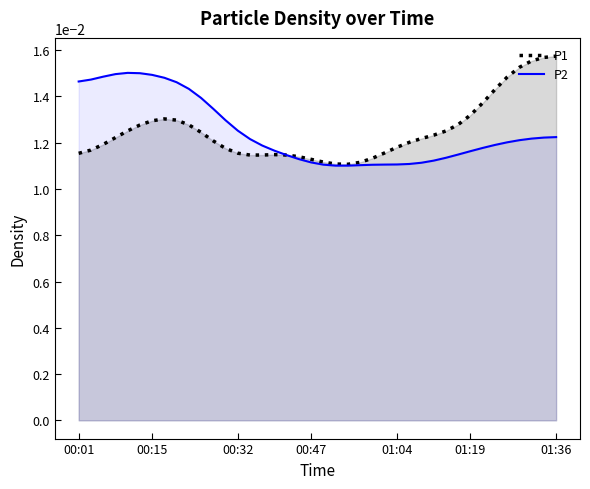

How many lines are shown in the chart?

2